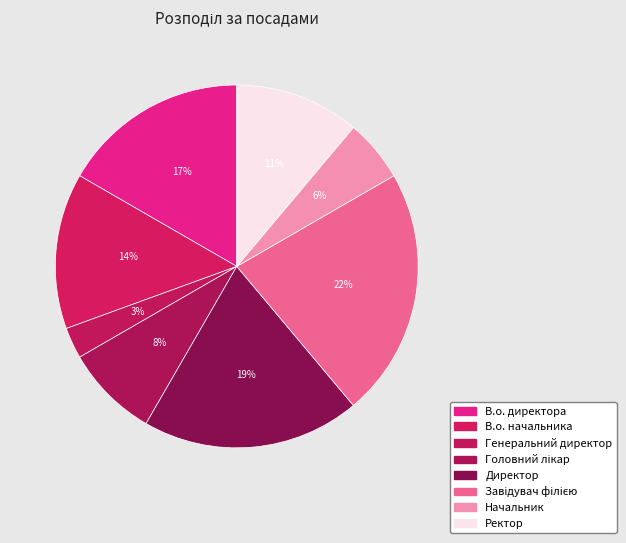

Combined, do В.о. начальника and Завідувач філією account for over 50%?

No